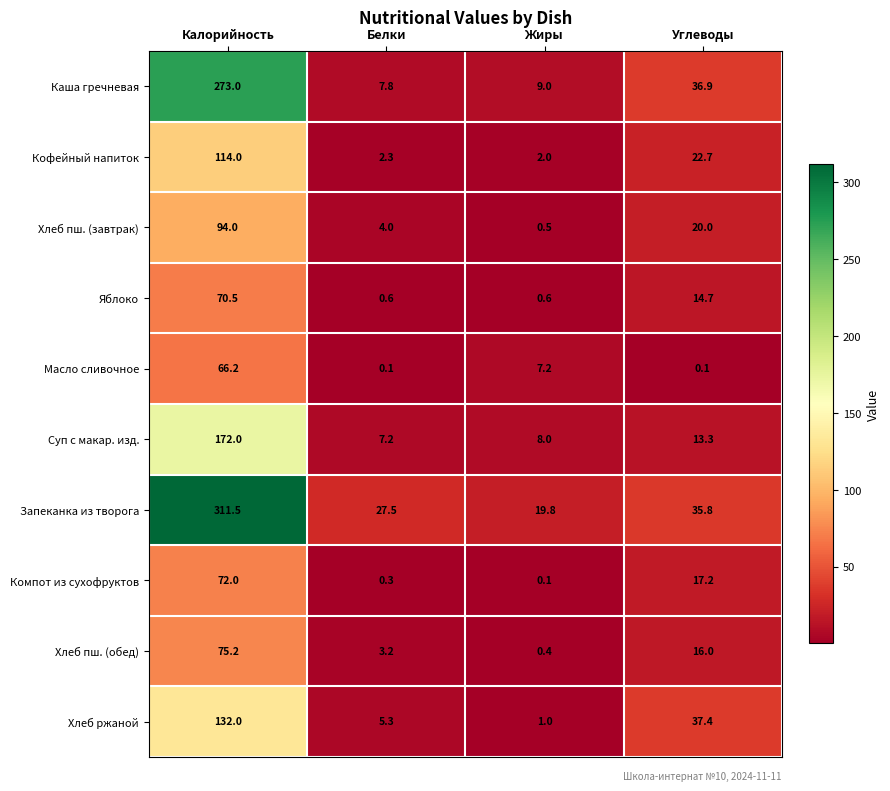

The value of Масло сливочное at Калорийность is 66.2. True or false?

True